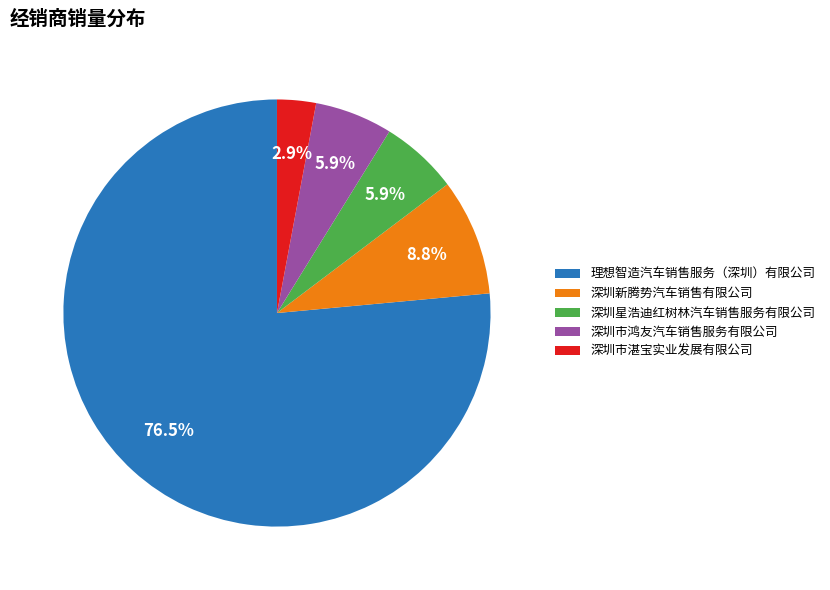

Does any single category account for the majority?

Yes